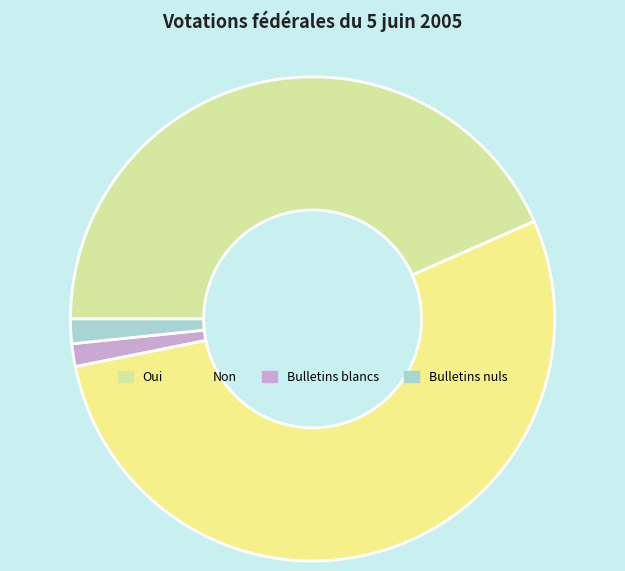

True or false: Oui accounts for 36% of the total.

False